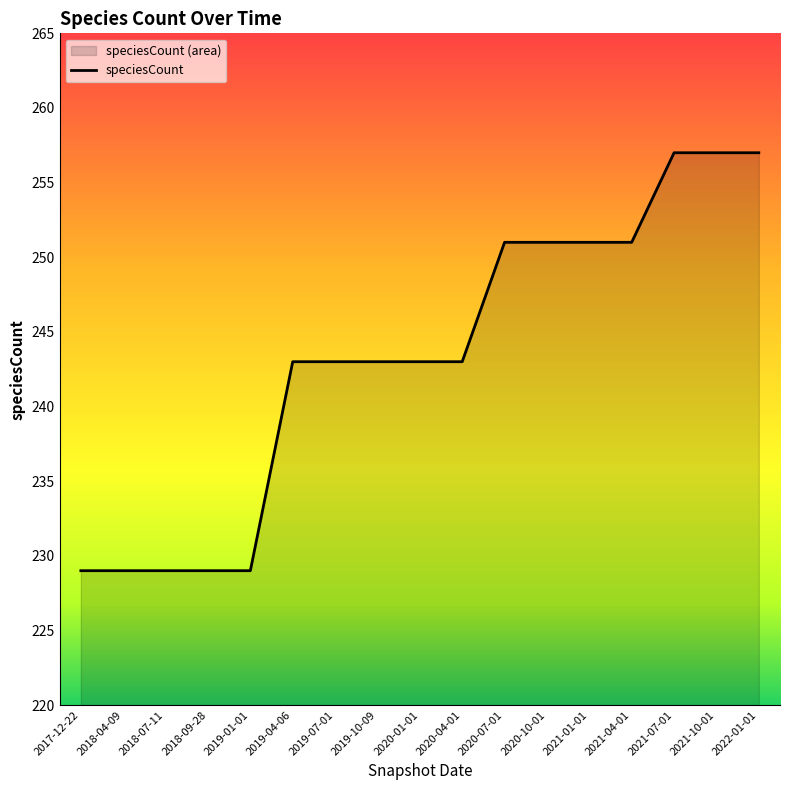

What is the ratio of the value at 2021-01-01 to the value at 2021-10-01?

1.0